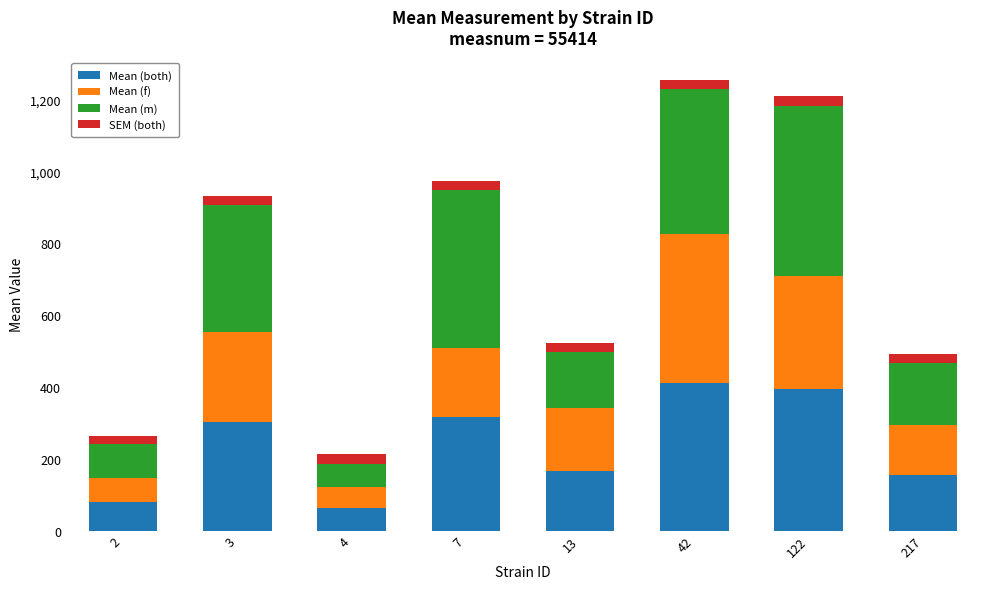

What is the average value of the Mean (both) series?

235.6